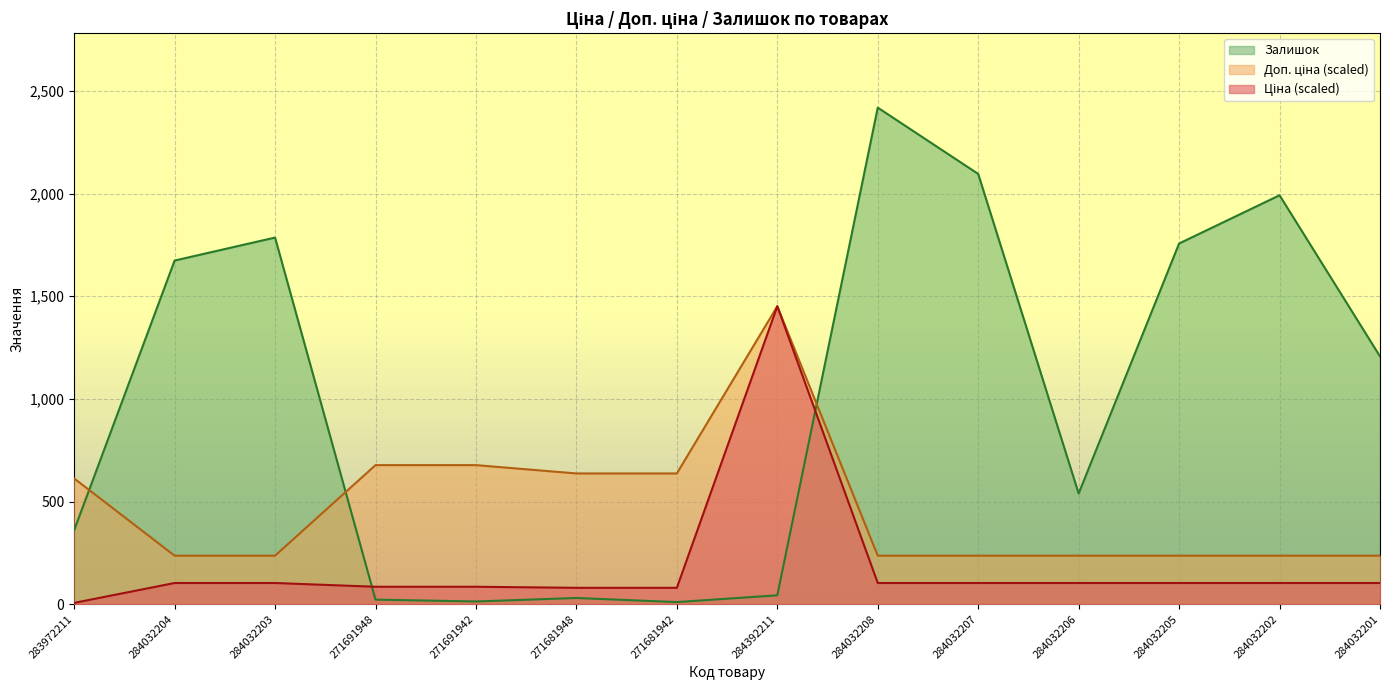

Which label corresponds to the largest value in the chart?

284032208